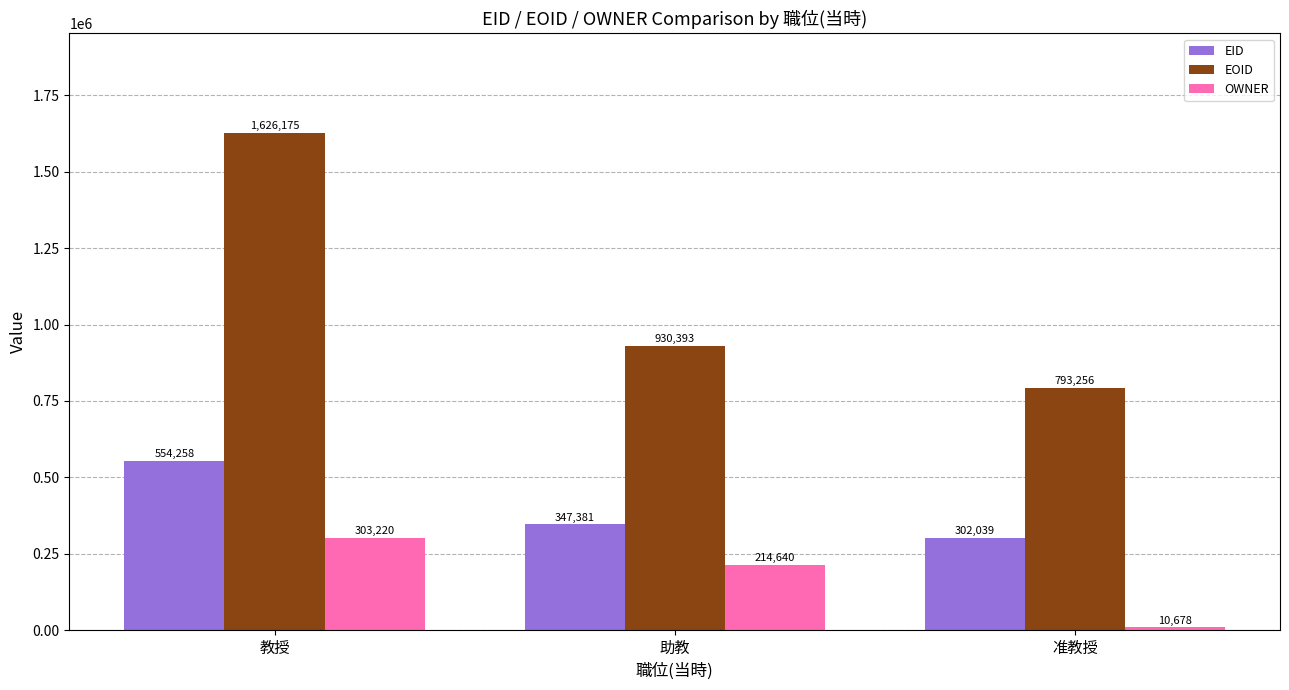

How many bars are there in total?

9